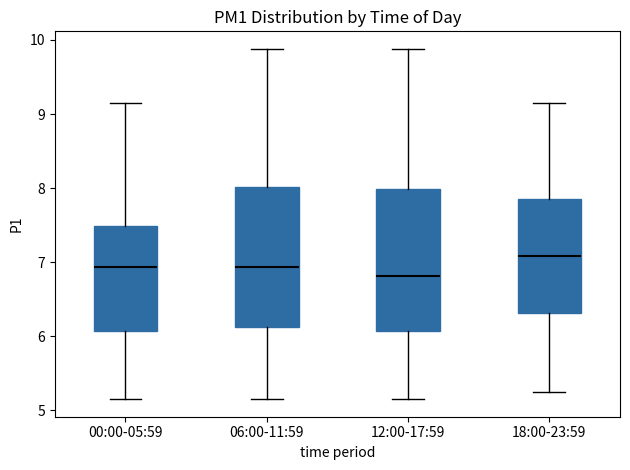

Where does the median line of the box for 18:00-23:59 sit on the y-axis? The values are not printed on the chart, so give them approximately, as read against the axis.

7.1